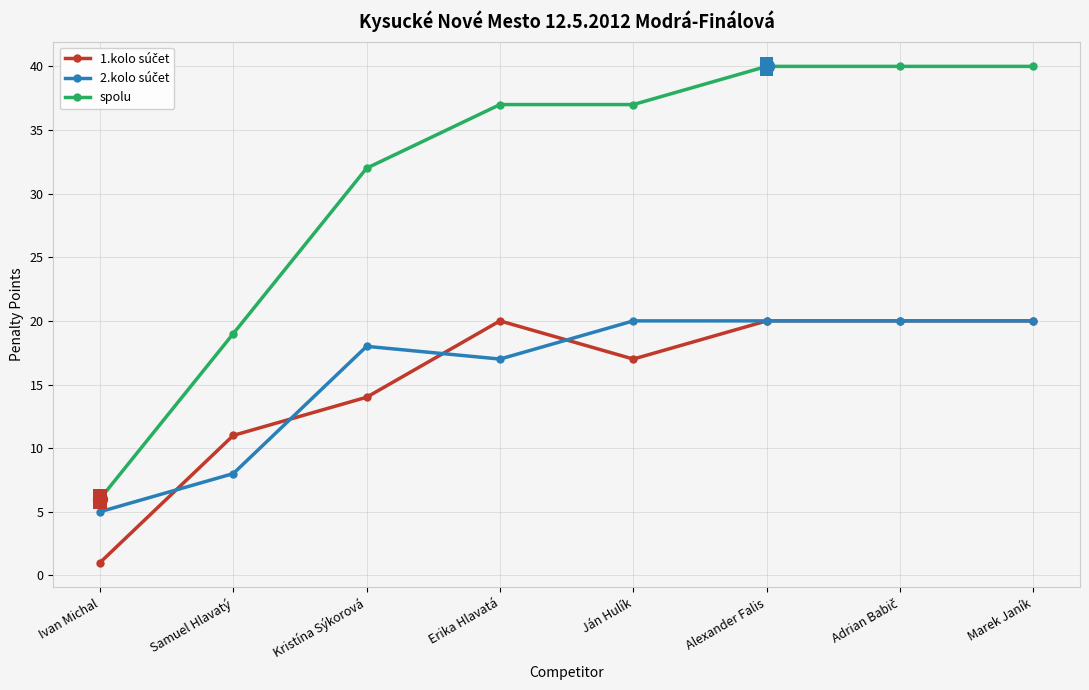

What is the maximum value shown in the chart?

40